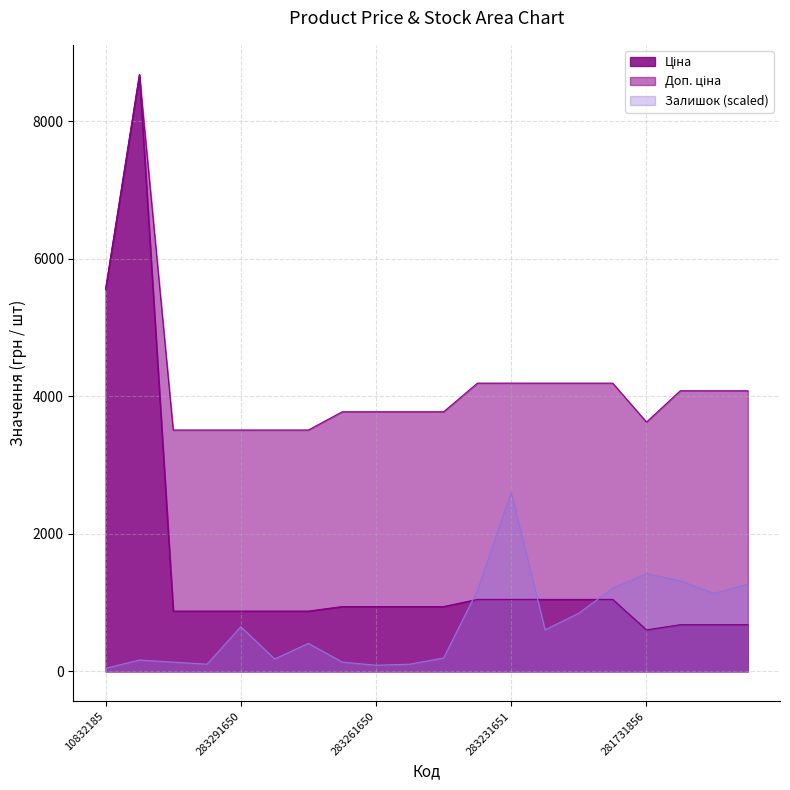

What is the average value of the Доп. ціна series?

4187.5